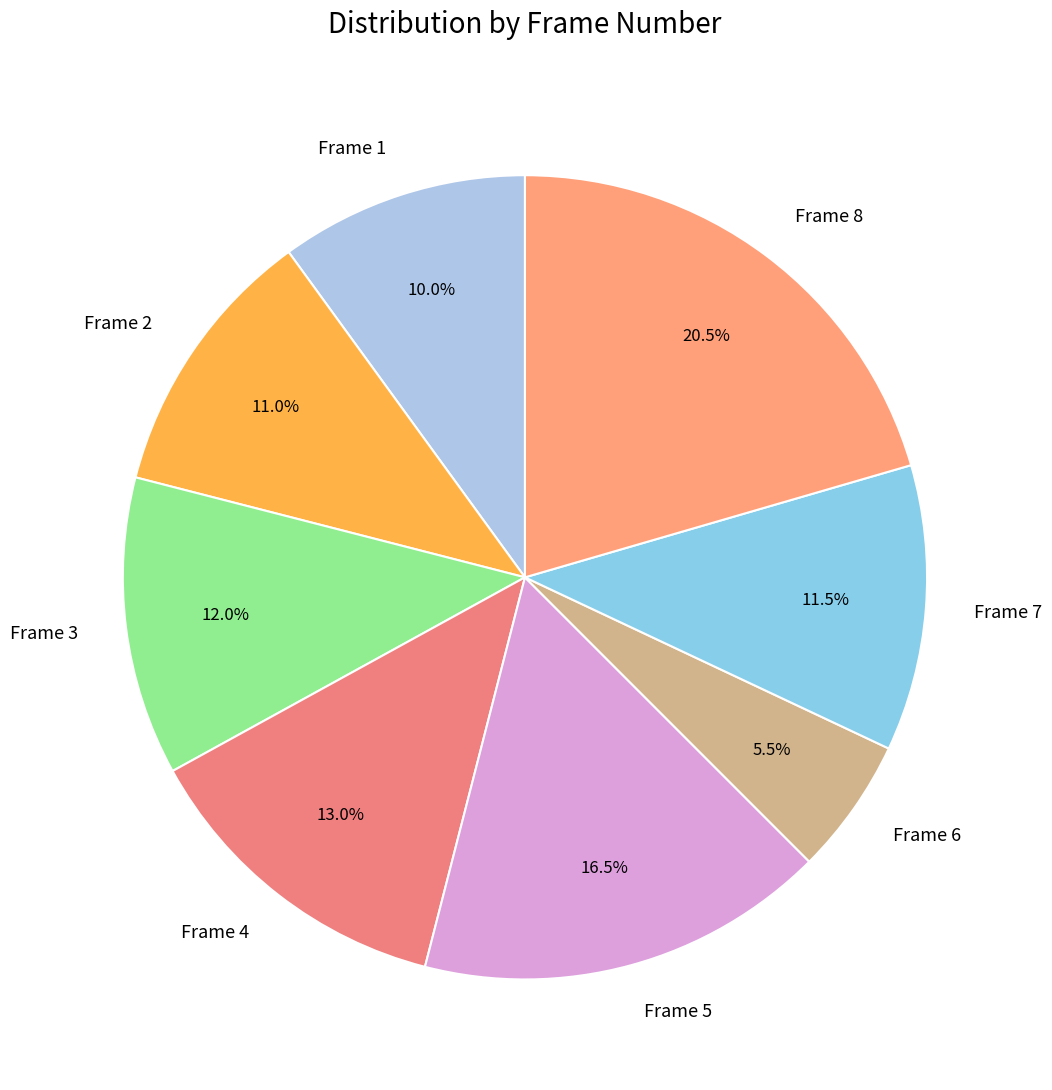

Does Frame 5 account for over 50% of the chart?

No